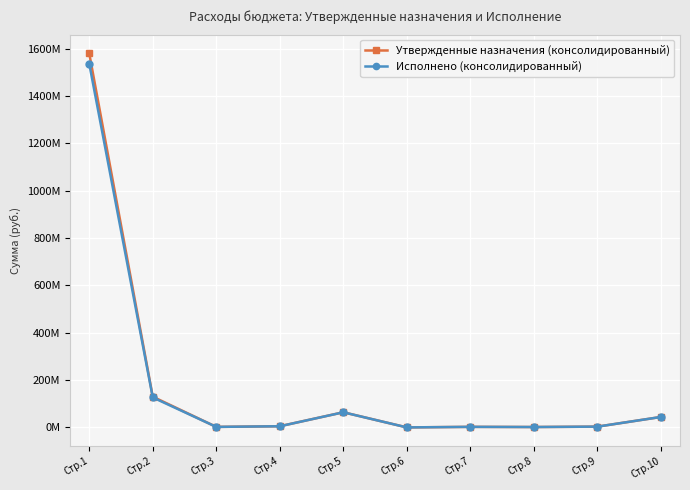

What is the approximate value of Утвержденные назначения (консолидированный) at Стр.3?

2181000.0